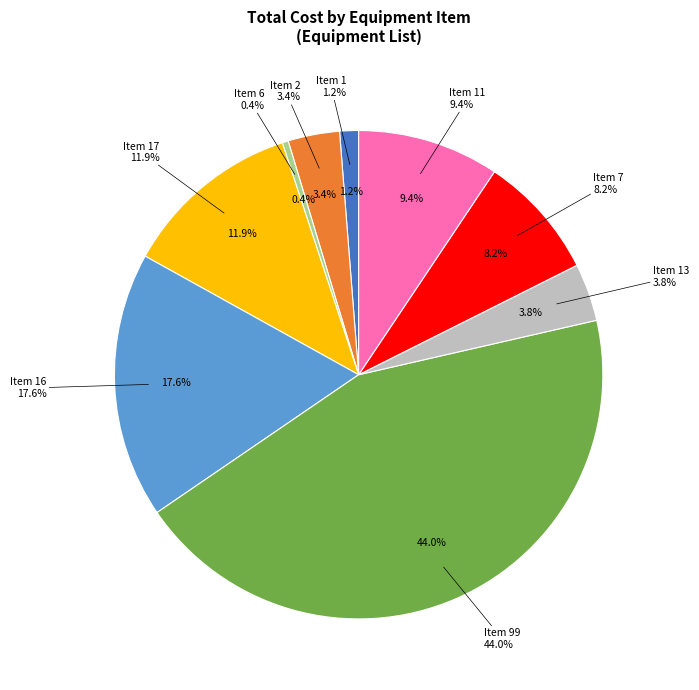

Rank the categories by value from highest to lowest.

Item 99, Item 16, Item 17, Item 11, Item 7, Item 13, Item 2, Item 1, Item 6